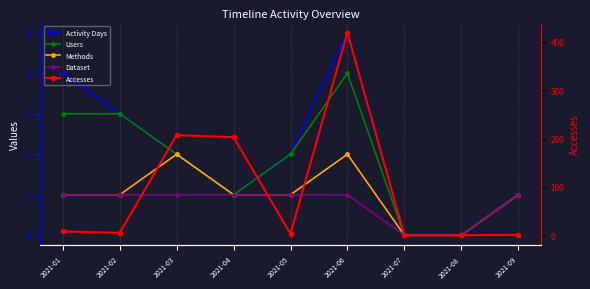

How many Dataset values are between 1 and 2?

7